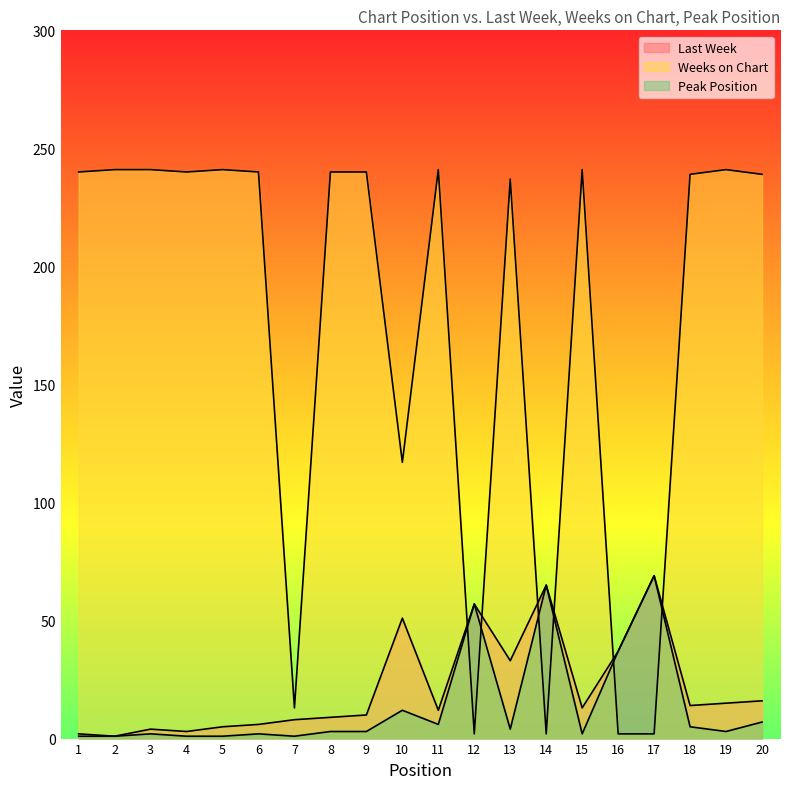

True or false: Peak Position has a value of 3 at 18.

False